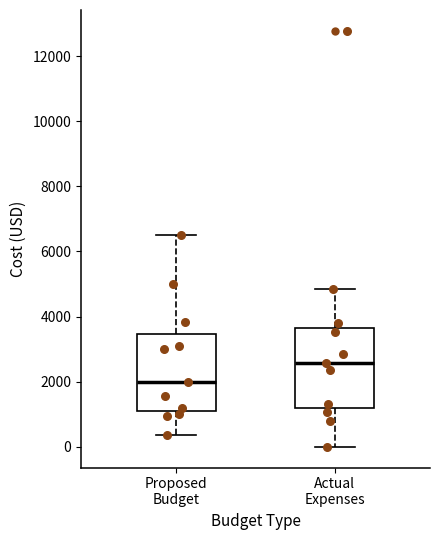

Reading left to right, transcribe this box plot: for each box, give where its median line is, the range the box spans, and where its two whiskers end, as read against the y-axis. The values are not printed on the chart, so give them approximately, as read against the axis.

Proposed Budget: median 2000, box 1200 to 3400, whiskers 400 to 6600
Actual Expenses: median 2600, box 1200 to 3600, whiskers 0 to 4800